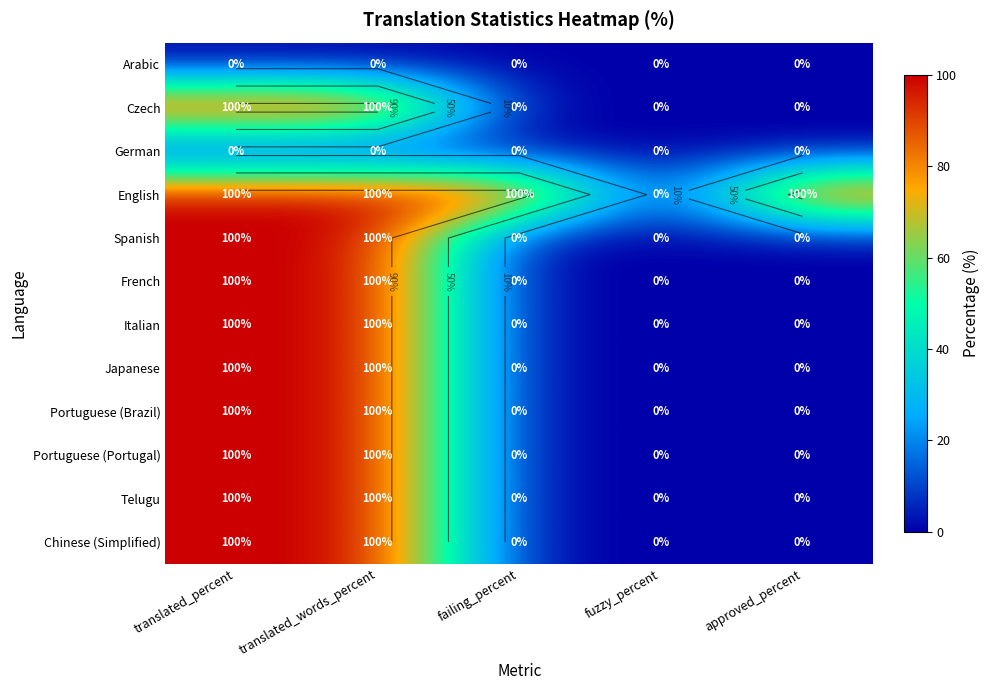

List the labels in order of English value, smallest first.

fuzzy_percent, translated_percent, translated_words_percent, failing_percent, approved_percent